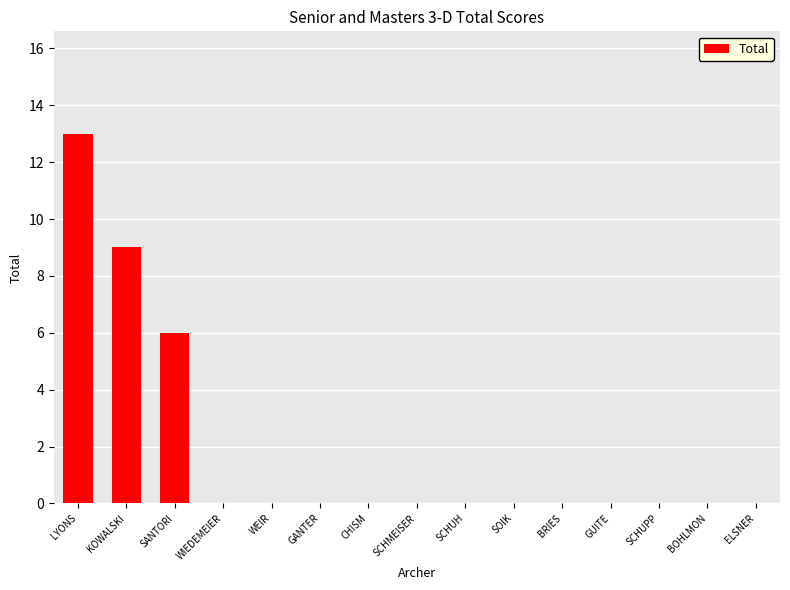

Reading right to left, what are all the values shown in this chart?

ELSNER=0	BOHLMON=0	SCHUPP=0	GUITE=0	BRIES=0	SOIK=0	SCHUH=0	SCHMEISER=0	CHISM=0	GANTER=0	WEIR=0	WIEDEMEIER=0	SANTORI=6	KOWALSKI=9	LYONS=13